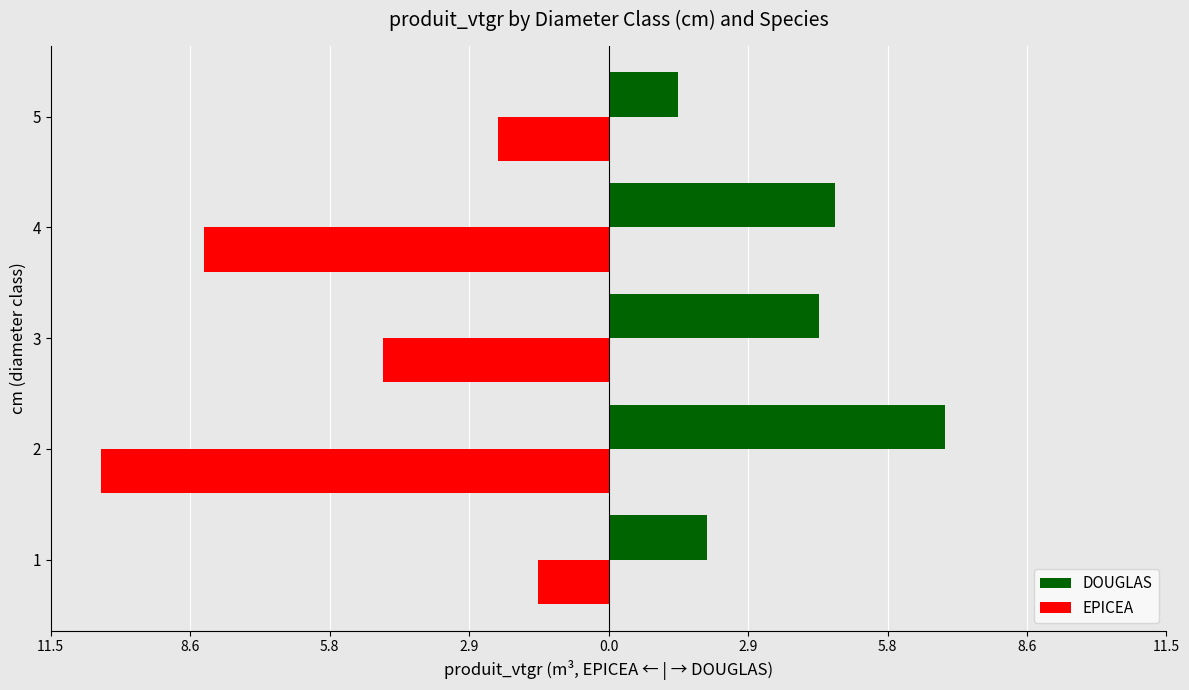

What are all the series names shown in the legend?

DOUGLAS, EPICEA